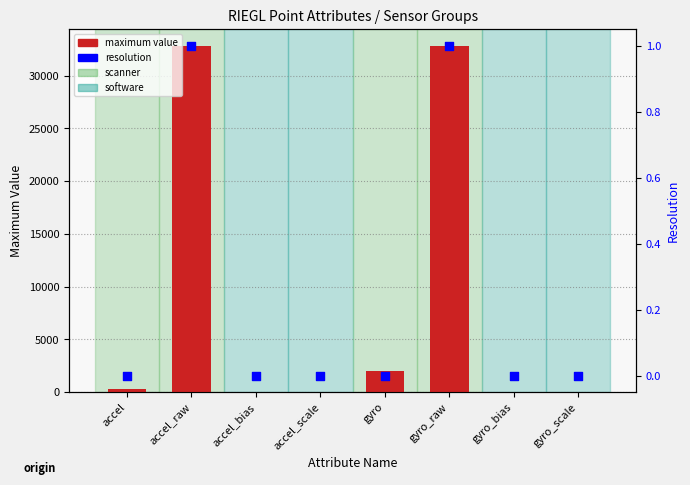

Which series has the widest spread of Y values?

maximum value